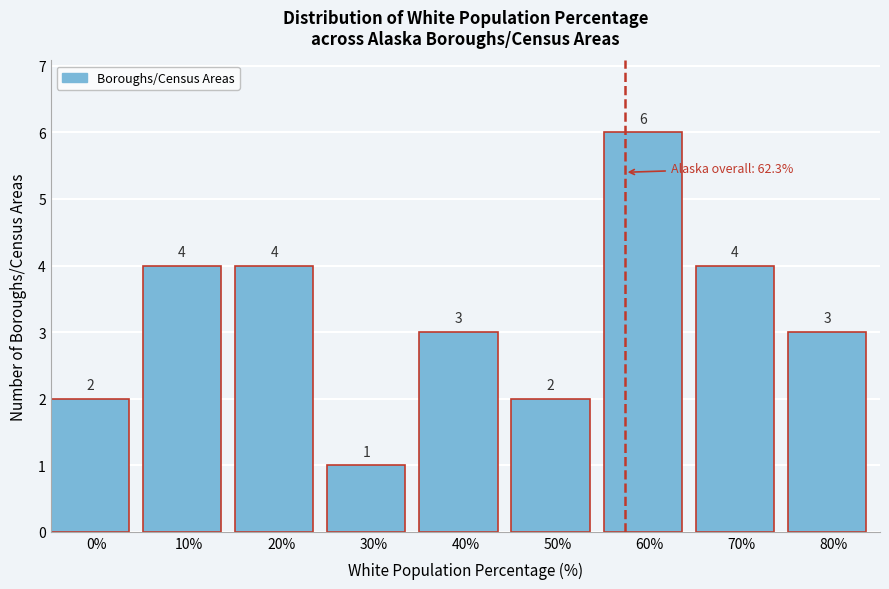

Reading right to left, transcribe all the data shown in this chart.

80%=3	70%=4	60%=6	50%=2	40%=3	30%=1	20%=4	10%=4	0%=2